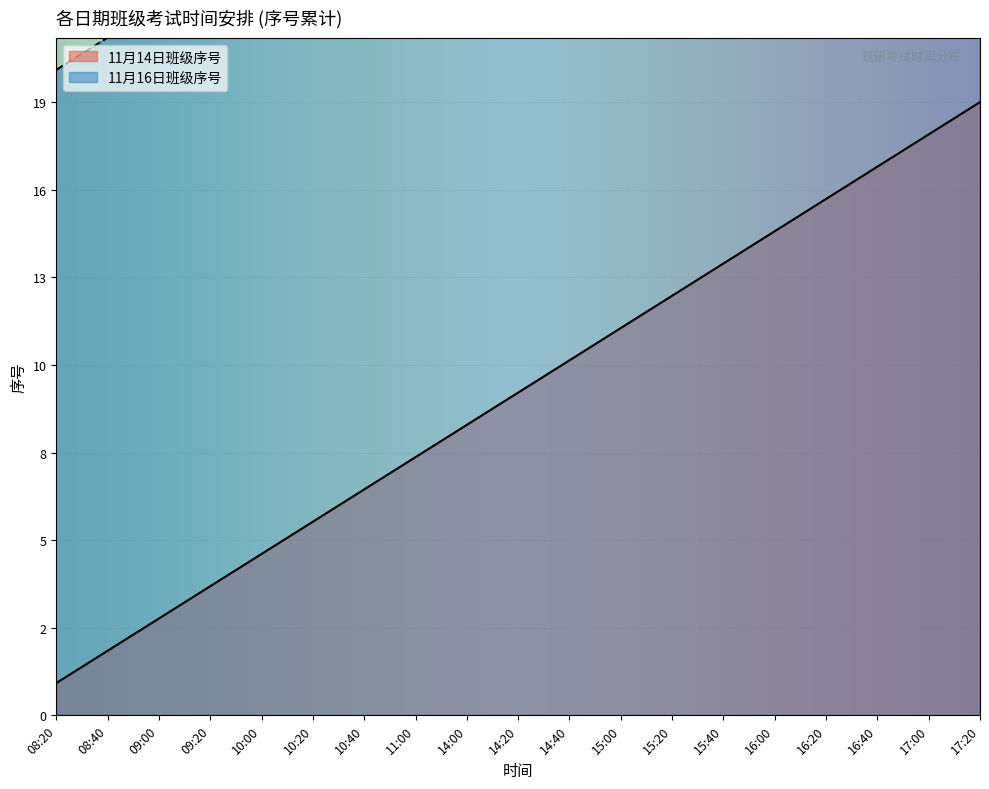

Is it true that the value at 08:20 is 2?

False